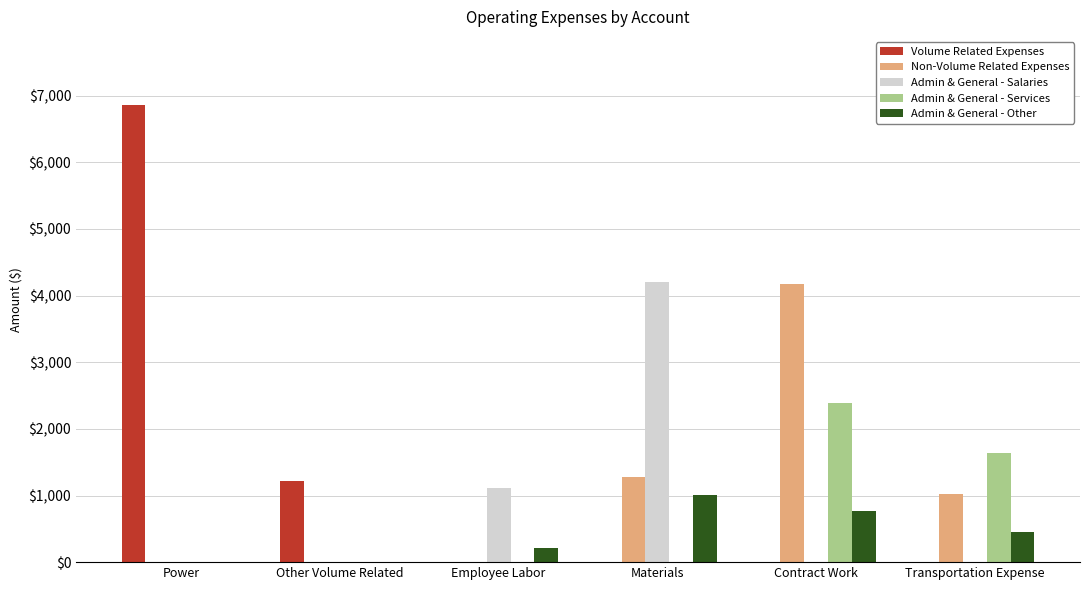

What is the total value across all series at Other Volume Related?

1215